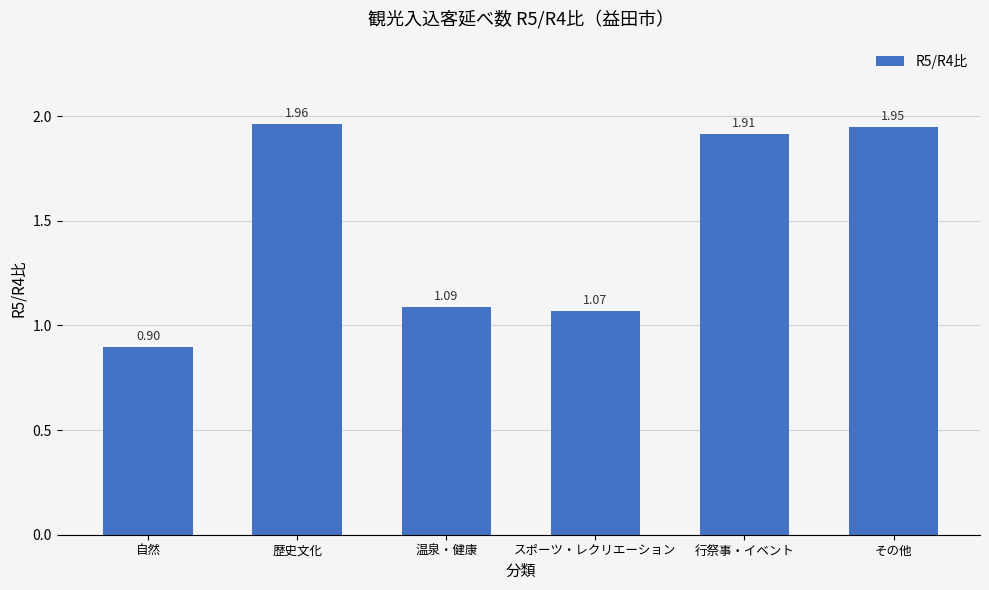

List the labels in order of value, largest first.

歴史文化, その他, 行祭事・イベント, 温泉・健康, スポーツ・レクリエーション, 自然